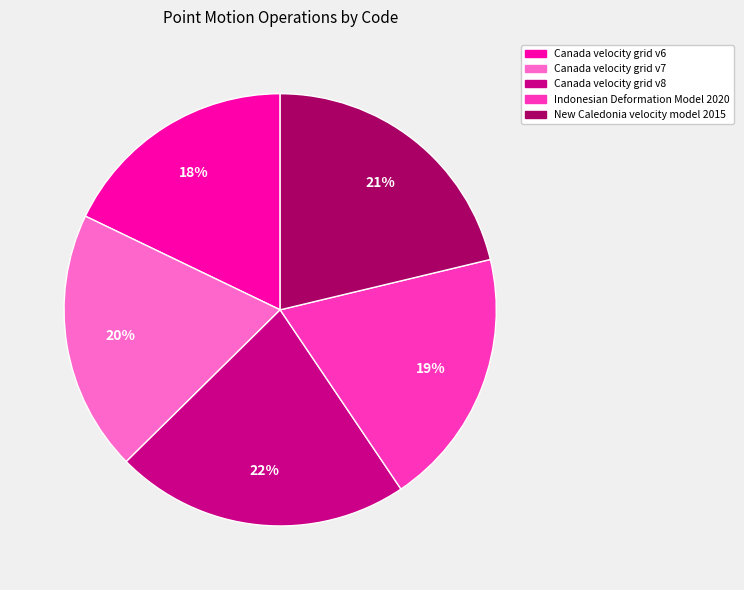

Is the sum of Canada velocity grid v7 and Indonesian Deformation Model 2020 greater than half?

No